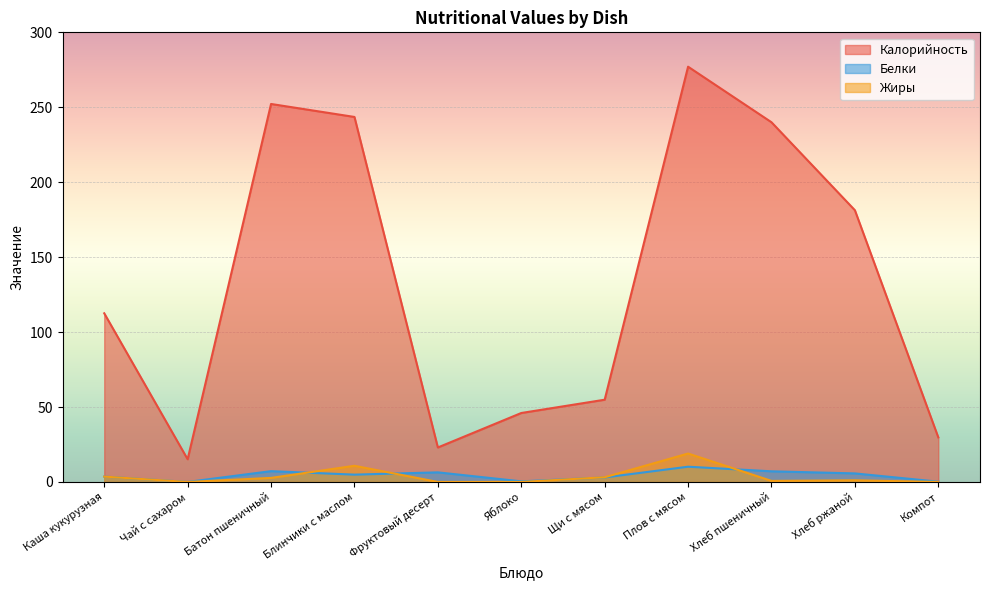

What is the sum of the Жиры values at Блинчики с маслом and Хлеб пшеничный?

11.5